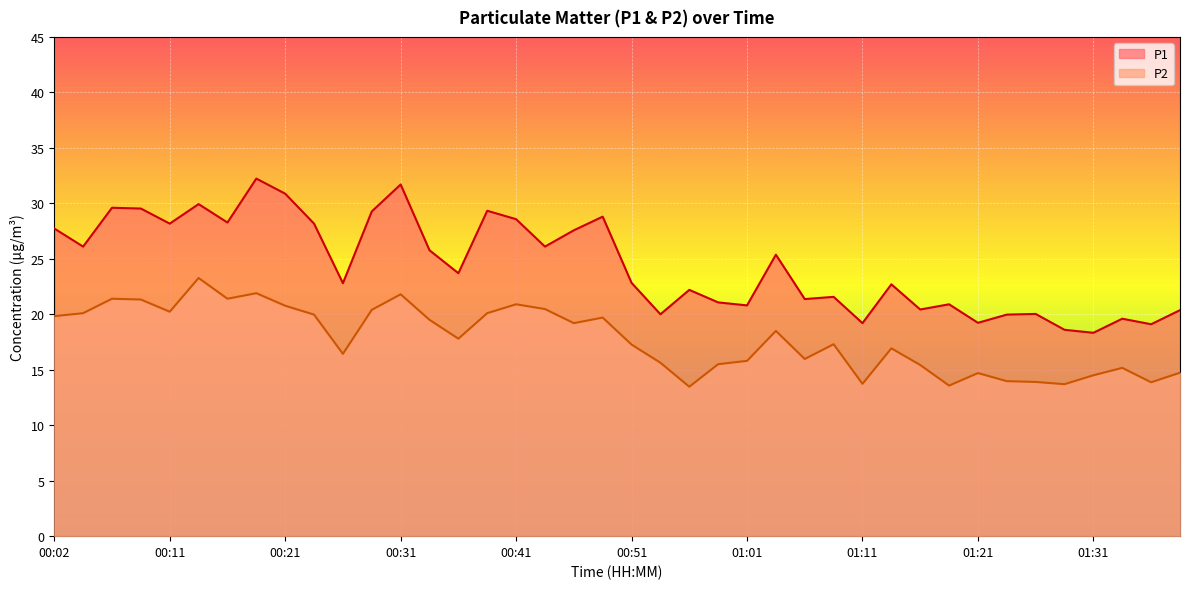

The P2 series shows 23.2 at 00:51. True or false?

False